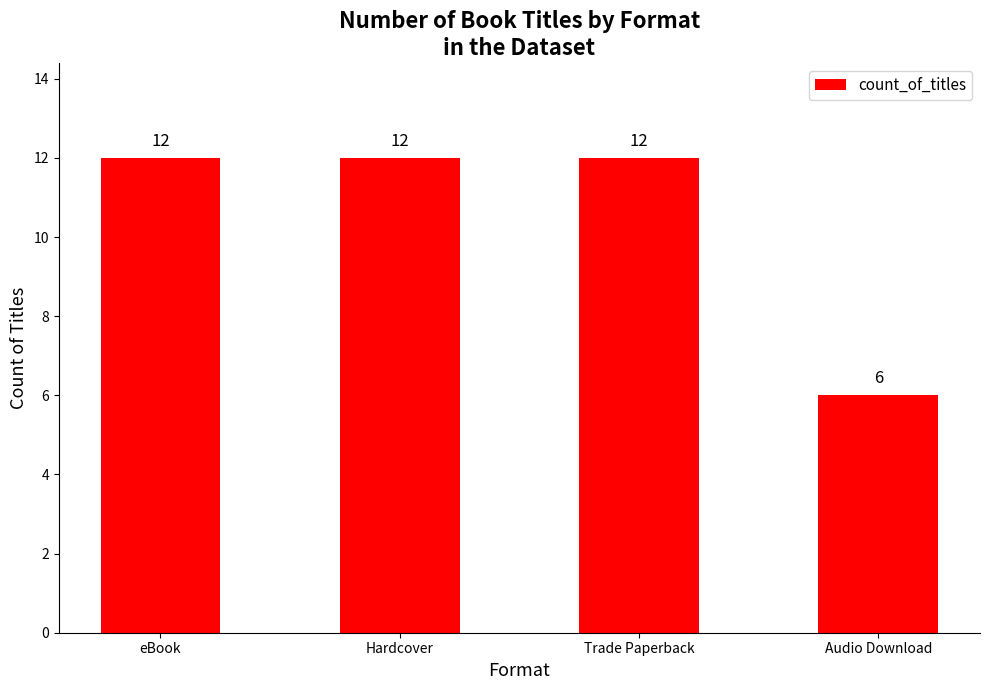

Are the bars grouped side by side (vs. stacked)?

No